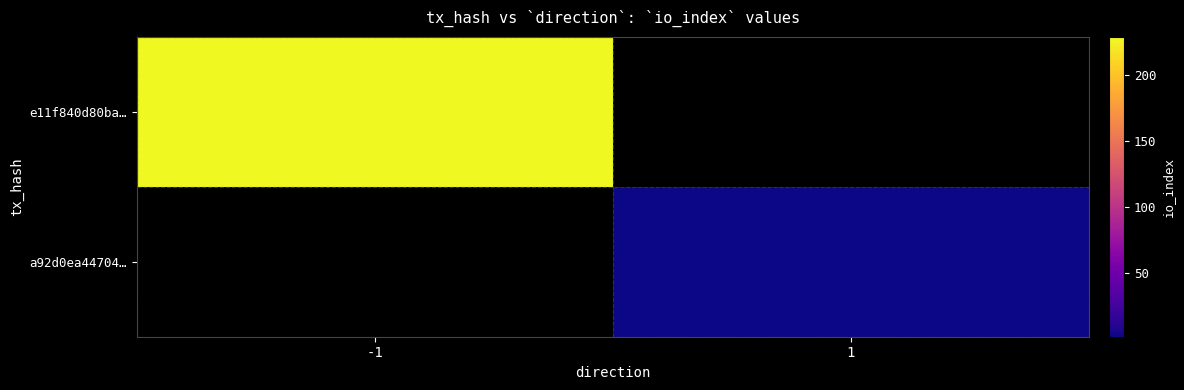

How many values in e11f840d80ba… are above zero?

1